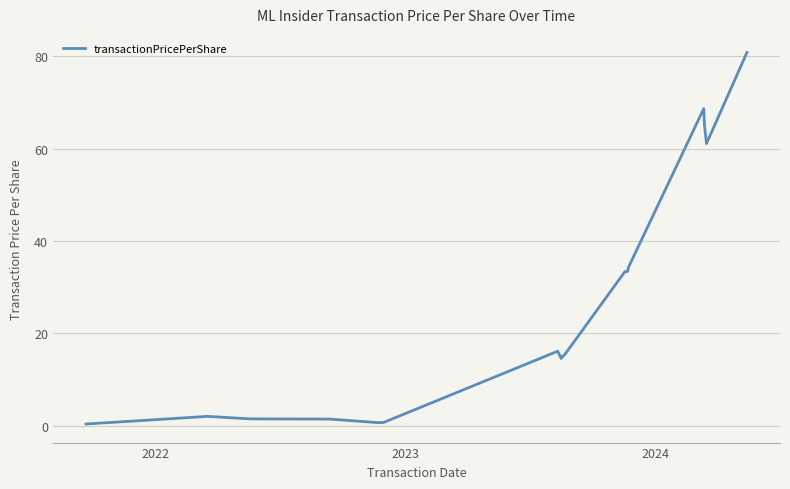

What is the maximum value shown in the chart?

80.8